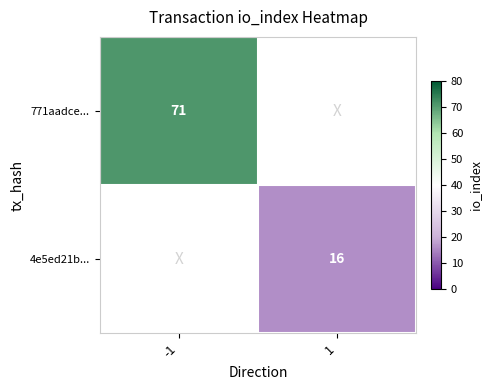

The value of 771aadce... at -1 is 32. True or false?

False